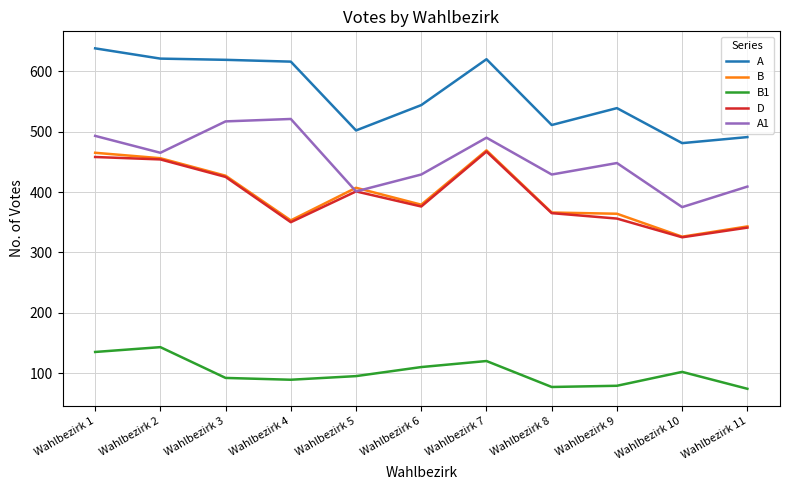

What is the lowest value of the B series?

326